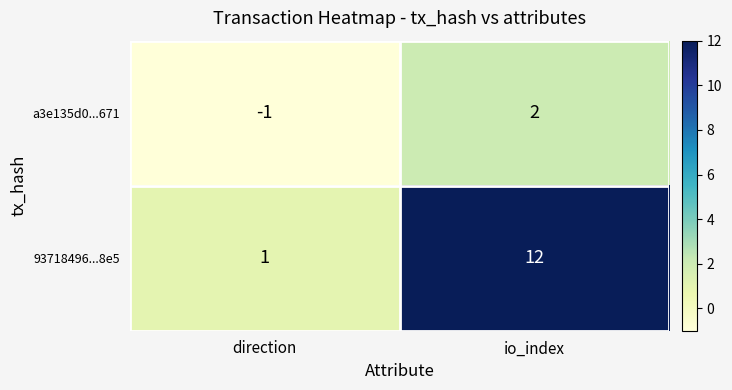

How many series are shown in this chart?

2